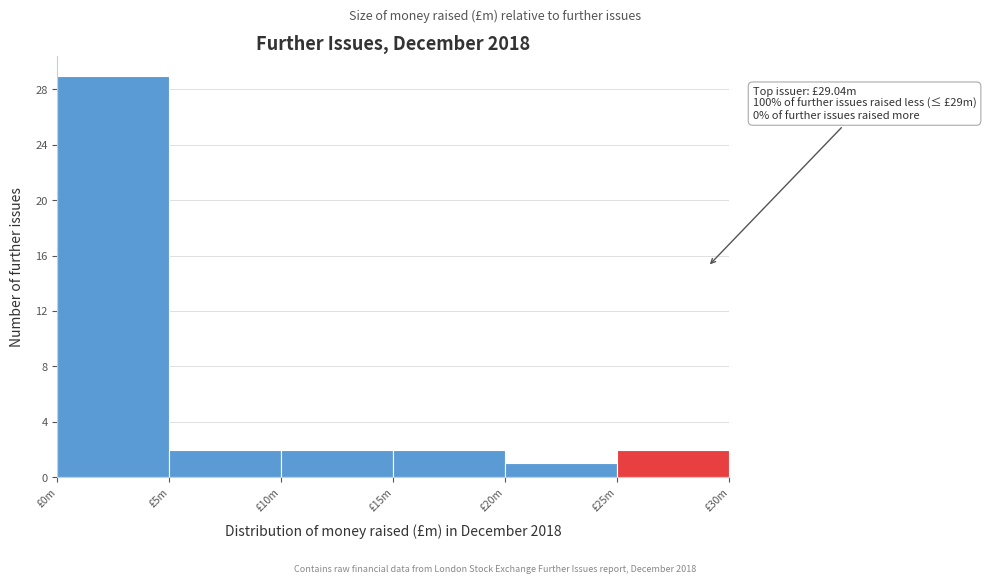

Reading right to left, list all the values displayed in this chart.

2	1	2	2	2	29